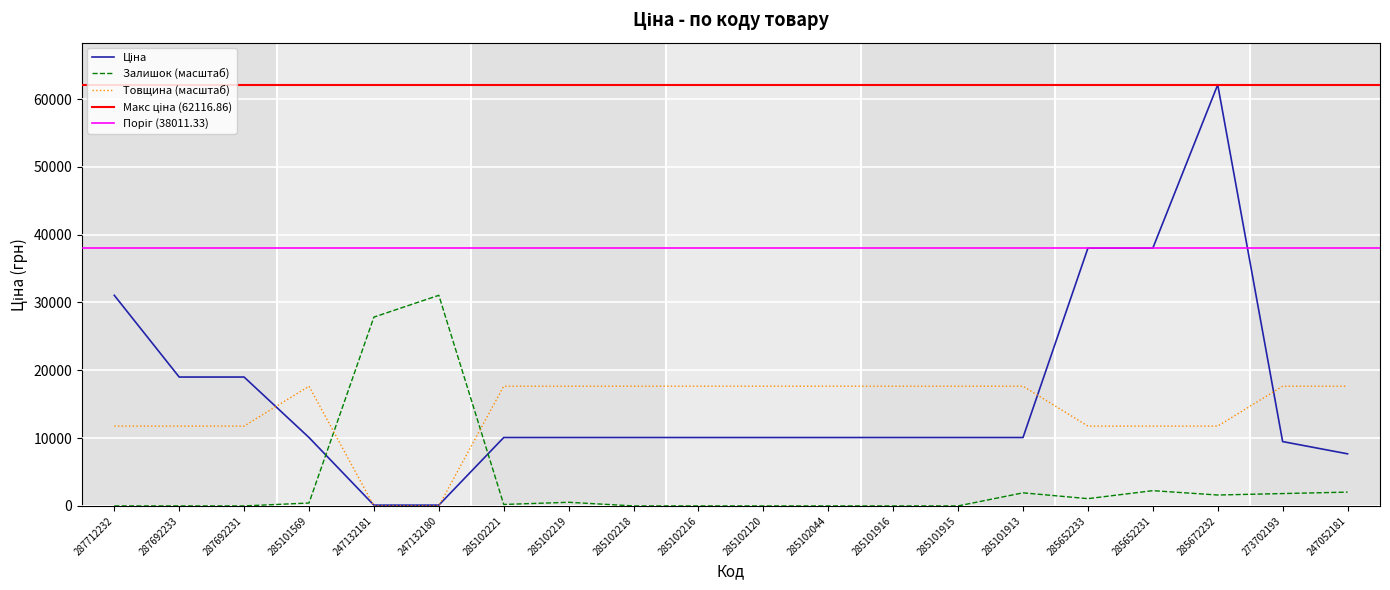

Is it true that Товщина equals 6375.5 at 285102221?

False